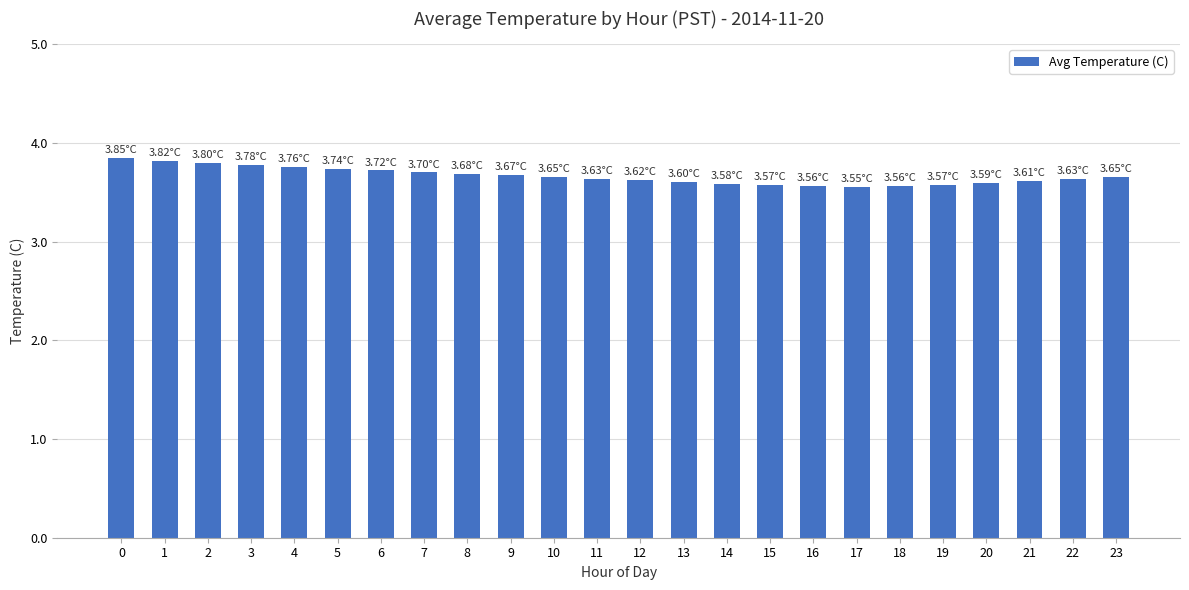

Is it true that the value at 0 is 6.9?

False